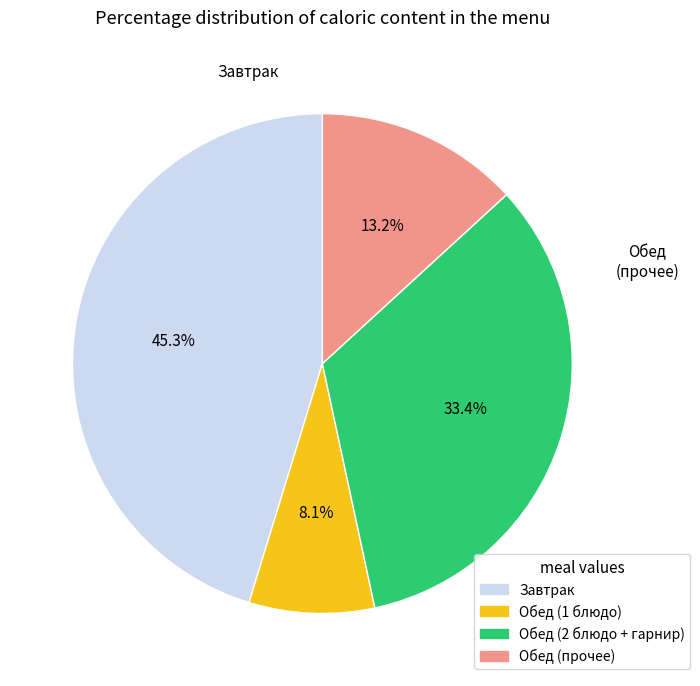

Does any single category account for the majority?

No